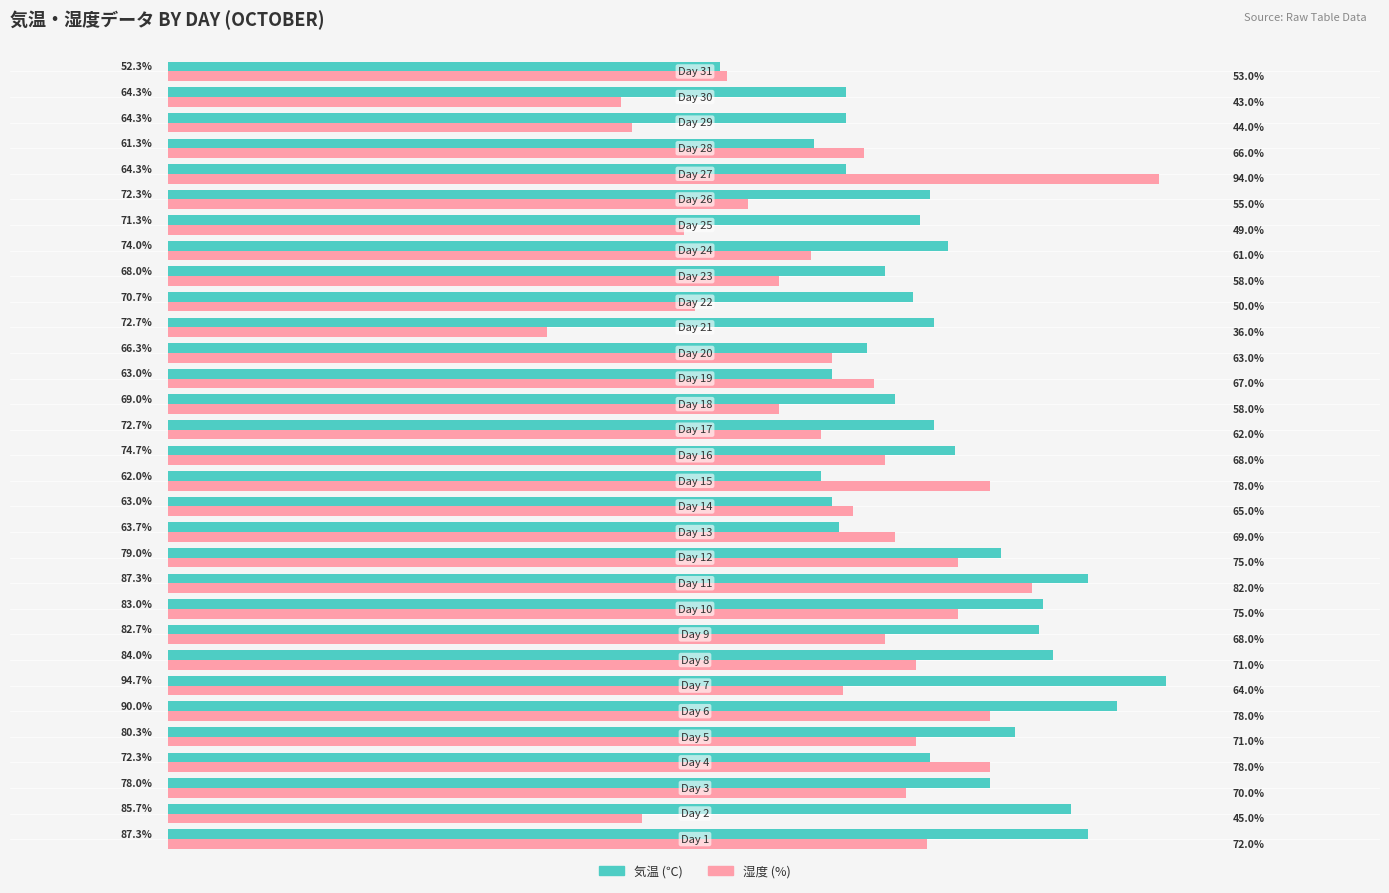

What are all the series names shown in the legend?

気温 (℃), 湿度 (%)